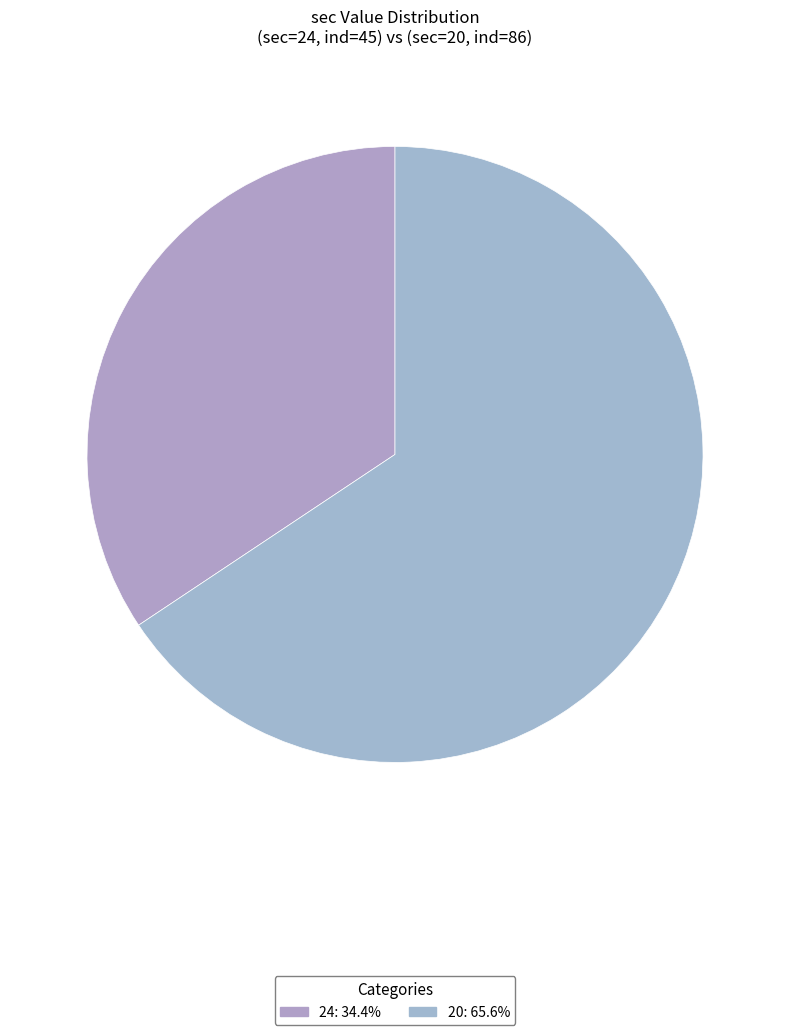

True or false: 20 accounts for 55% of the total.

False